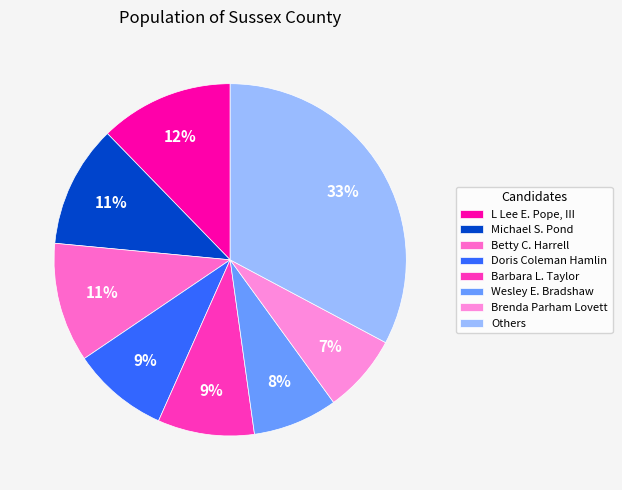

The Others slice represents 33% of the pie. True or false?

True